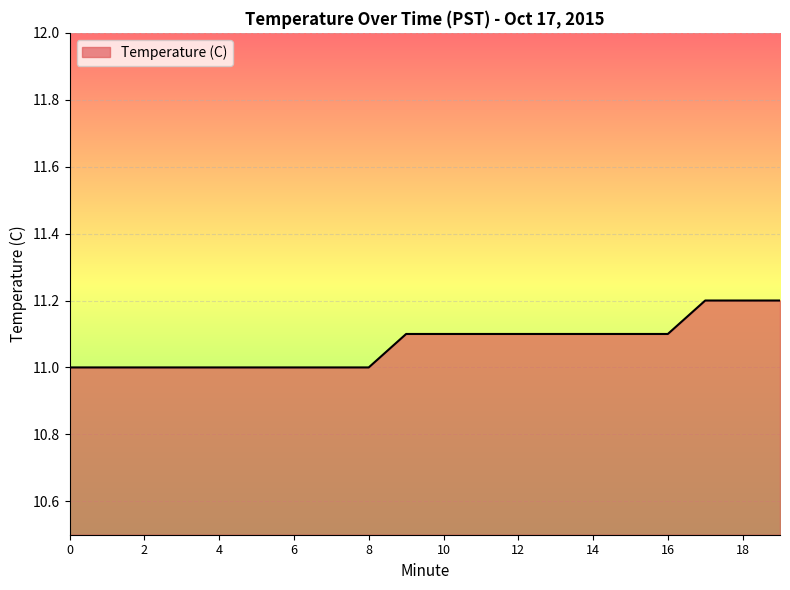

What is the minimum value shown in the chart?

11.0